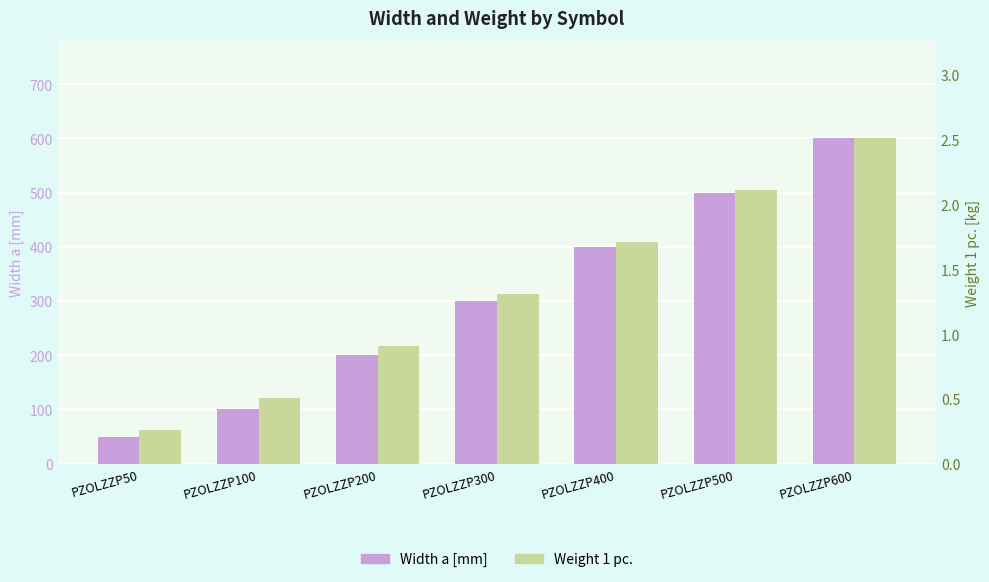

Which label corresponds to the largest value in the chart?

PZOLZZP600